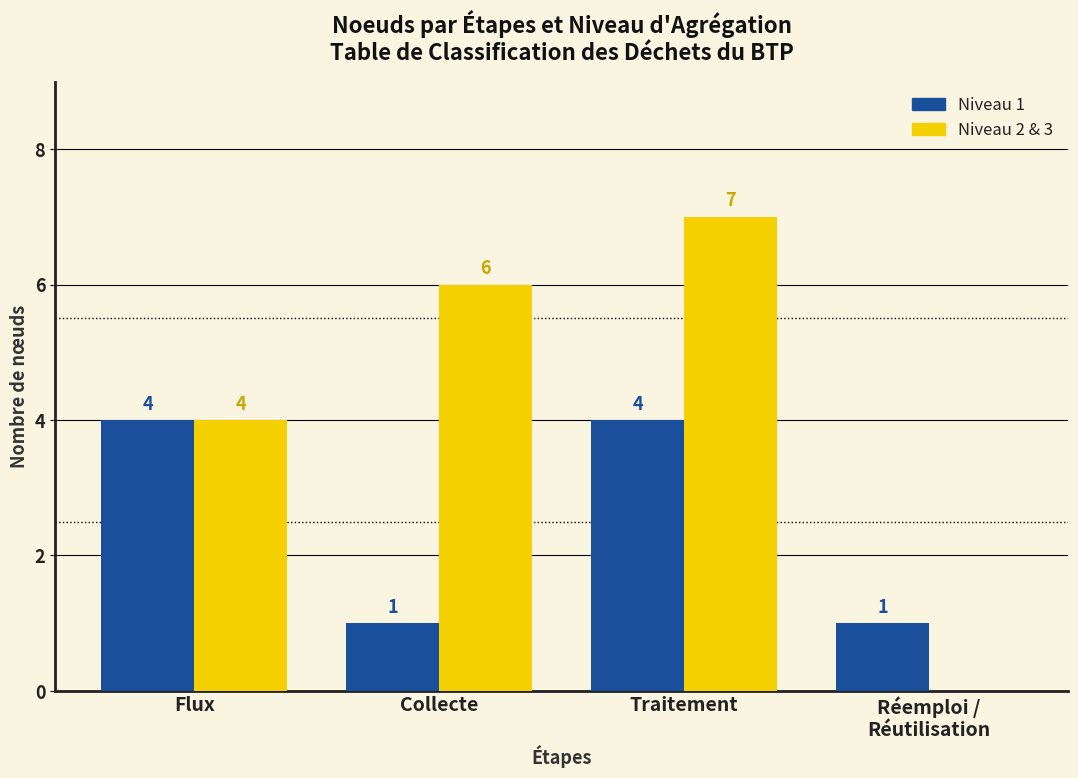

The Niveau 2 & 3 series shows 7 at Traitement. True or false?

True